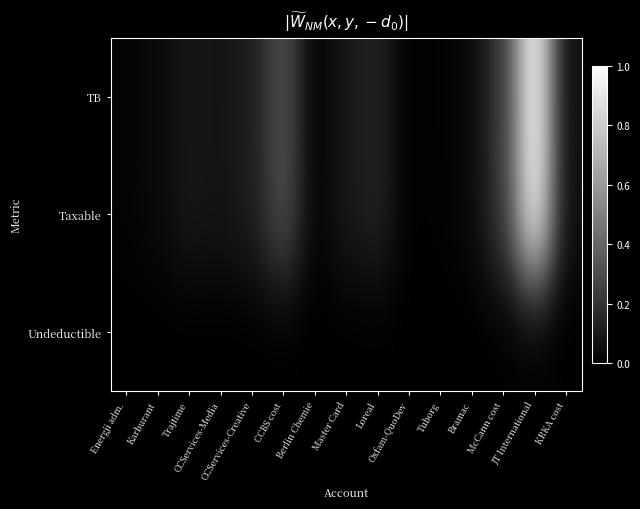

Reading left to right, list all the values displayed in this chart.

TB: Energji adm.=0.0	Karburant=0.0	Trajtime=0.1	CCServices-Media=0.1	CCServices-Creative=0.1	CCBS cost=0.3	Berlin Chemie=0.0	Master Card=0.1	Loreal=0.1	Oxfam-QuoDev=0.0	Tuborg=0.0	Bramac=0.0	McCann cost=0.2	JT International=1.0	KRKA cost=0.1
Taxable: Energji adm.=0.0	Karburant=0.0	Trajtime=0.1	CCServices-Media=0.1	CCServices-Creative=0.1	CCBS cost=0.3	Berlin Chemie=0.0	Master Card=0.1	Loreal=0.1	Oxfam-QuoDev=0.0	Tuborg=0.0	Bramac=0.0	McCann cost=0.2	JT International=1.0	KRKA cost=0.1
Undeductible: Energji adm.=0.0	Karburant=0.0	Trajtime=0.0	CCServices-Media=0.0	CCServices-Creative=0.0	CCBS cost=0.0	Berlin Chemie=0.0	Master Card=0.0	Loreal=0.0	Oxfam-QuoDev=0.0	Tuborg=0.0	Bramac=0.0	McCann cost=0.0	JT International=0.0	KRKA cost=0.0